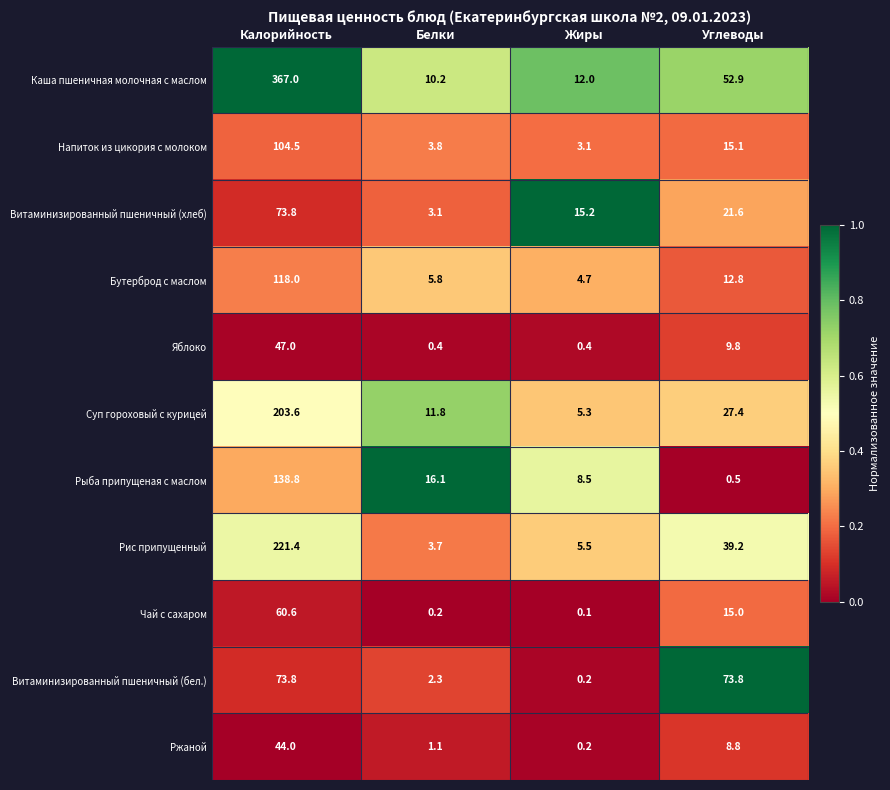

Between Жиры and Углеводы, which series saw the biggest shift?

Витаминизированный пшеничный (бел.)